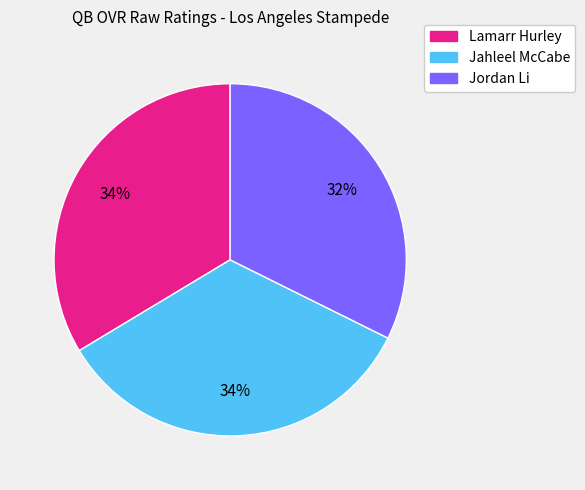

What percentage is the Lamarr Hurley slice, to the nearest percent?

34%